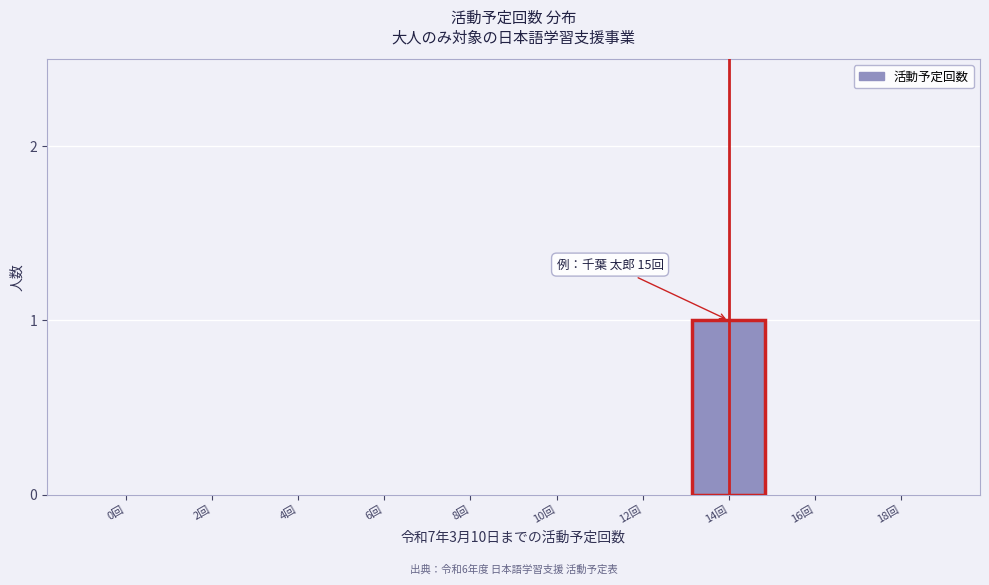

Reading right to left, transcribe all the data shown in this chart.

18回=0	16回=0	14回=1	12回=0	10回=0	8回=0	6回=0	4回=0	2回=0	0回=0